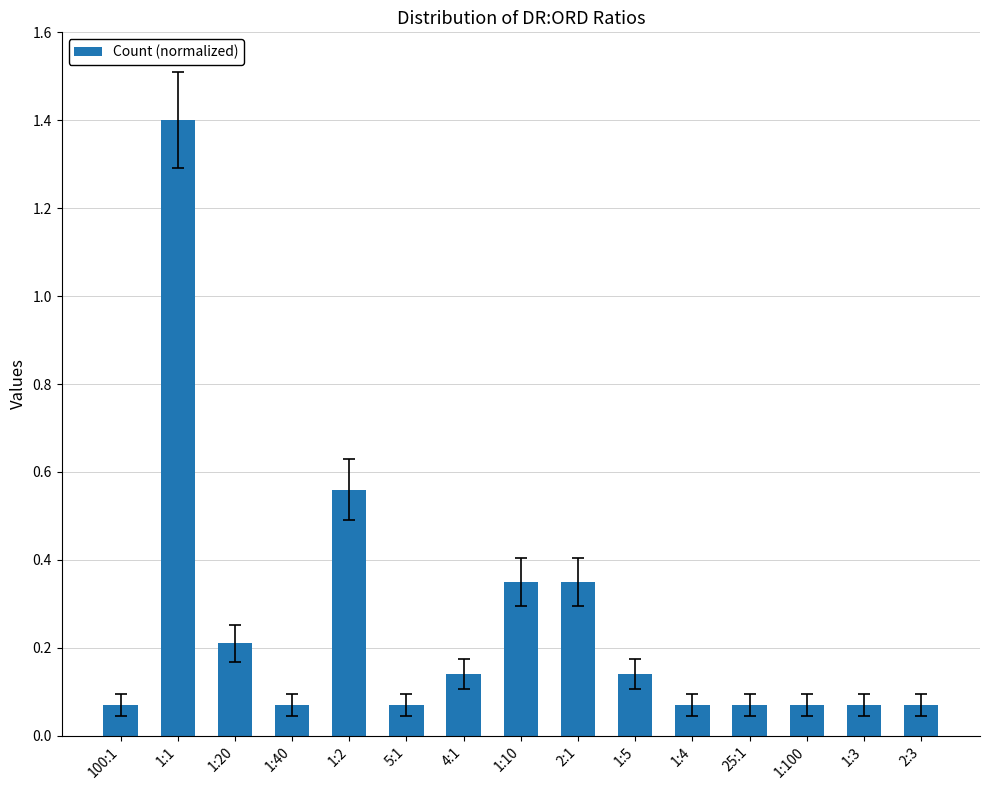

What is the label of the 1st bar from the right?

2:3